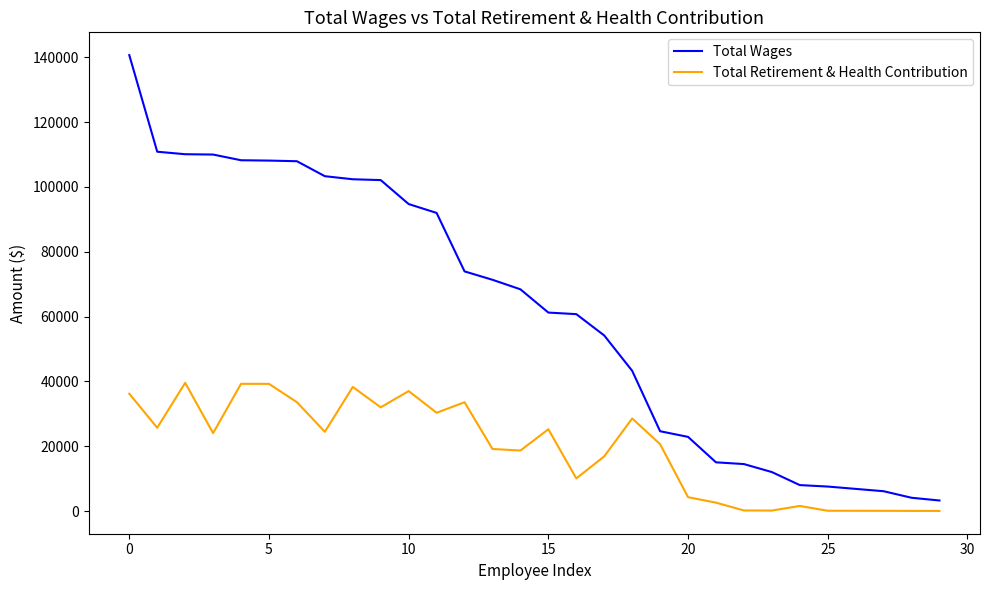

Which series has the widest spread of values?

Total Wages